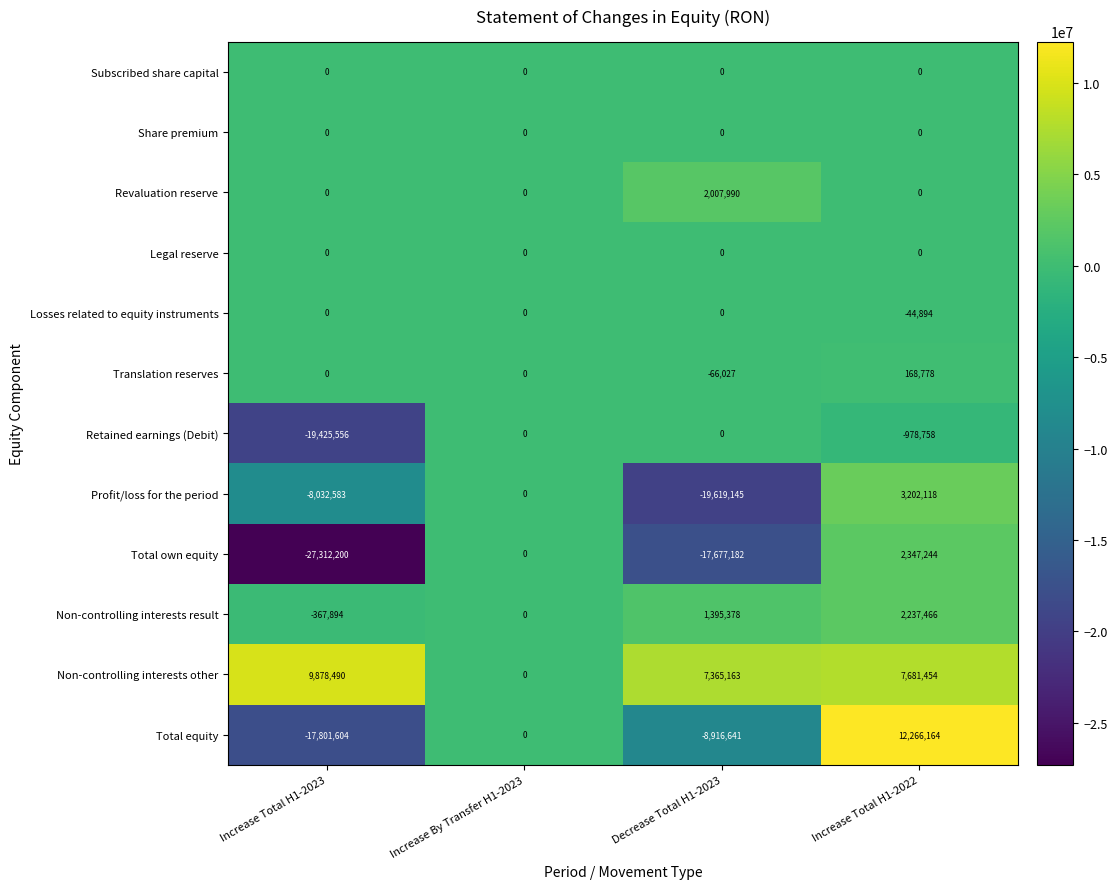

The Losses related to equity instruments series shows 0 at Increase By Transfer H1-2023. True or false?

True